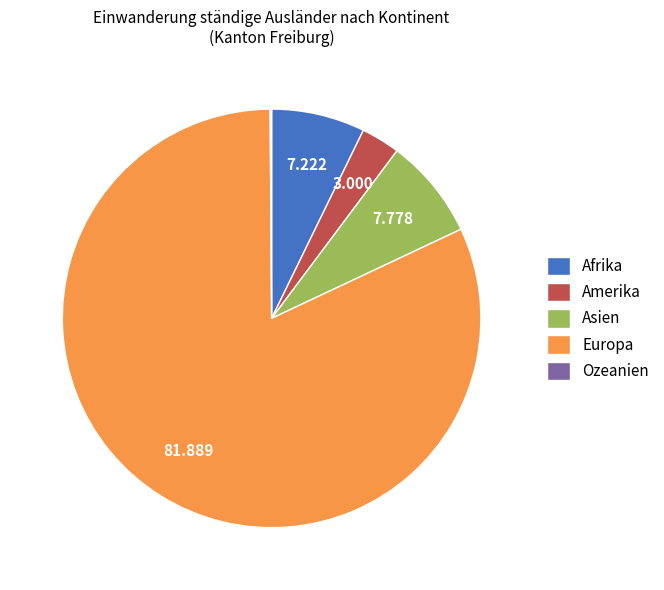

Is the sum of Europa and Asien greater than half?

Yes